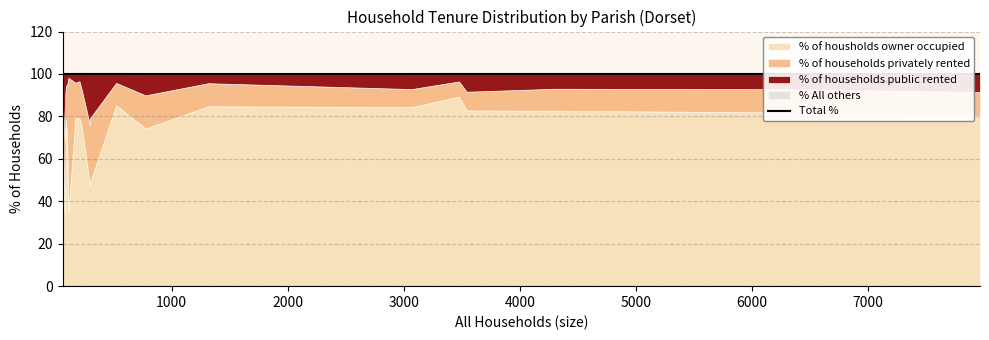

What is the value of the 16th point from the left?

100.0